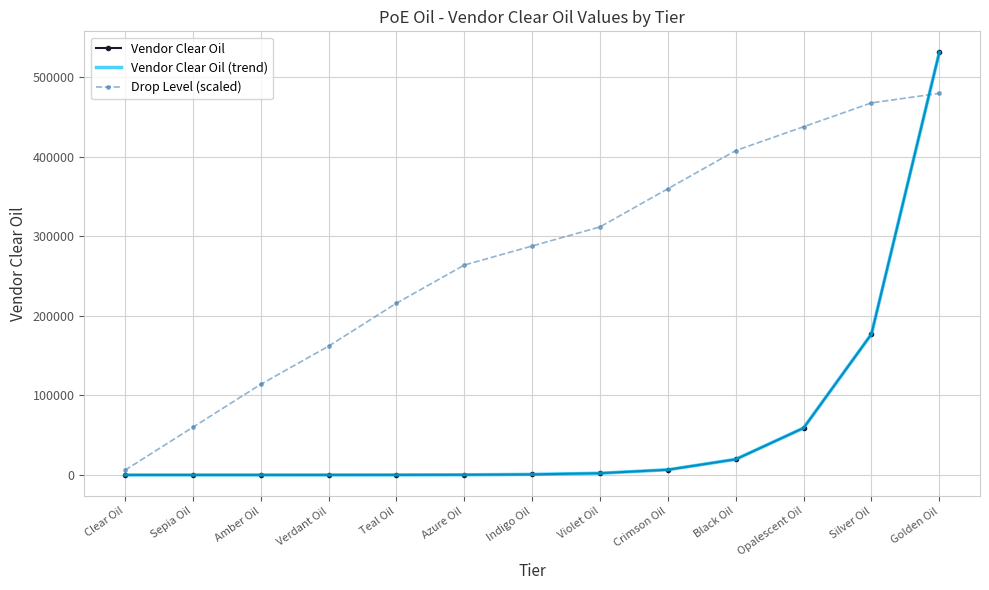

What is the sum of the Vendor Clear Oil (trend) values at Silver Oil and Opalescent Oil?

236196